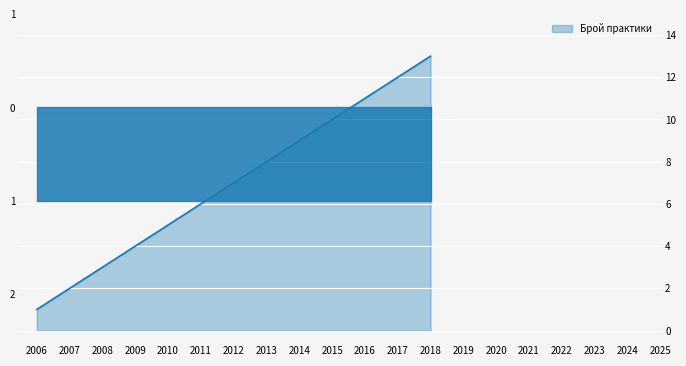

At 2011, list the series in order from largest to smallest.

Брой практики, Индивидуален брой